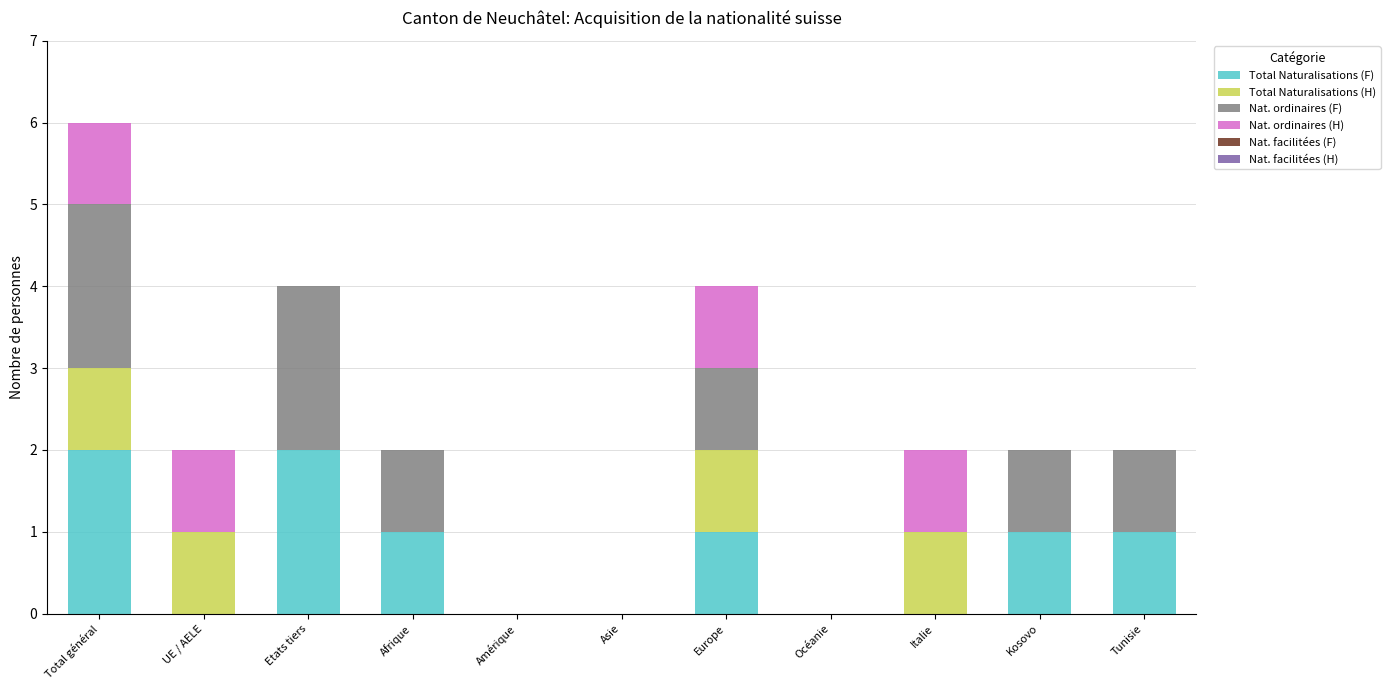

Is it true that Total Naturalisations (F) equals 1 at Afrique?

True